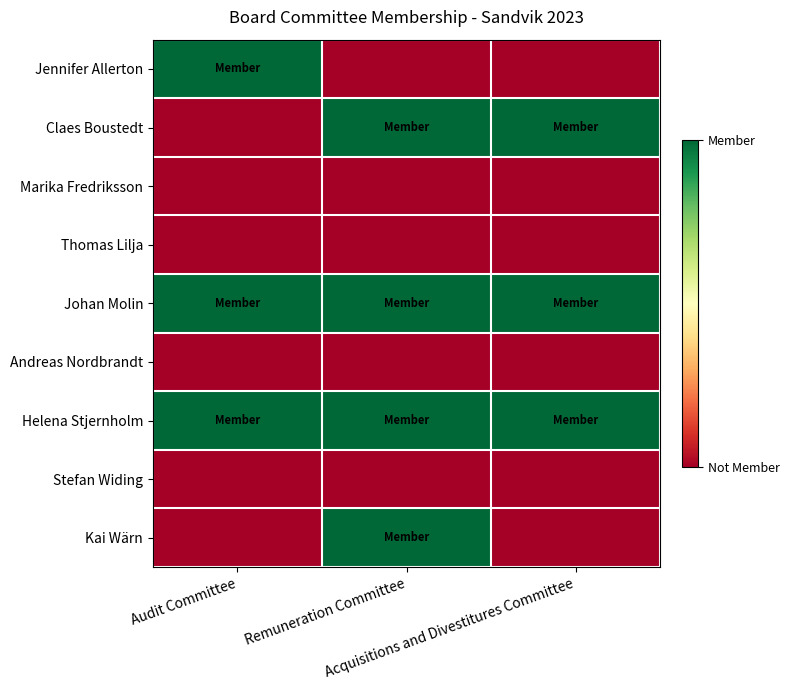

Reading left to right, what are all the values shown in this chart?

Jennifer Allerton: Audit Committee=1	Remuneration Committee=0	Acquisitions and Divestitures Committee=0
Claes Boustedt: Audit Committee=0	Remuneration Committee=1	Acquisitions and Divestitures Committee=1
Marika Fredriksson: Audit Committee=0	Remuneration Committee=0	Acquisitions and Divestitures Committee=0
Thomas Lilja: Audit Committee=0	Remuneration Committee=0	Acquisitions and Divestitures Committee=0
Johan Molin: Audit Committee=1	Remuneration Committee=1	Acquisitions and Divestitures Committee=1
Andreas Nordbrandt: Audit Committee=0	Remuneration Committee=0	Acquisitions and Divestitures Committee=0
Helena Stjernholm: Audit Committee=1	Remuneration Committee=1	Acquisitions and Divestitures Committee=1
Stefan Widing: Audit Committee=0	Remuneration Committee=0	Acquisitions and Divestitures Committee=0
Kai Wärn: Audit Committee=0	Remuneration Committee=1	Acquisitions and Divestitures Committee=0